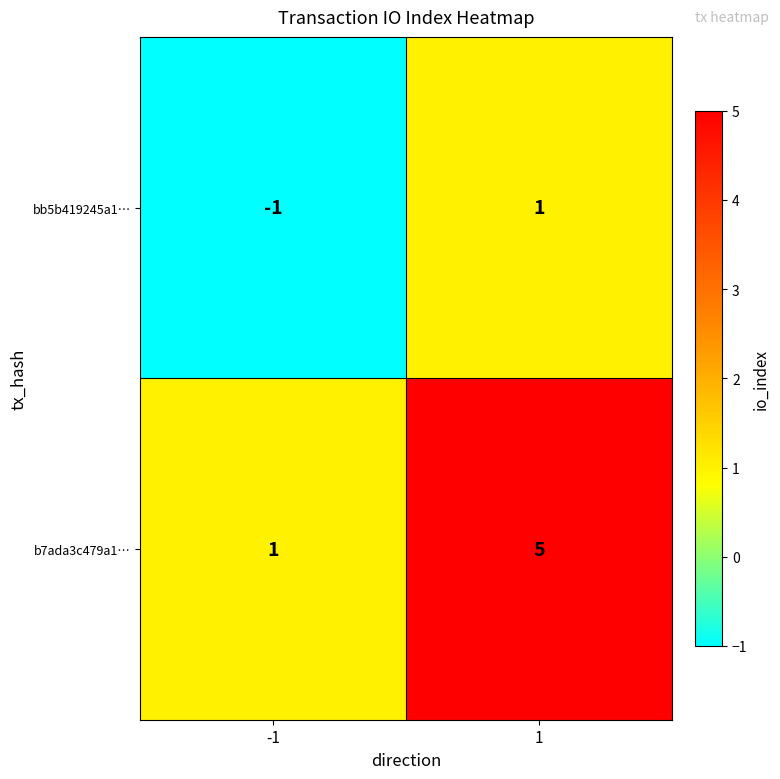

Rank the series by their maximum value, from lowest to highest.

bb5b419245a1…, b7ada3c479a1…